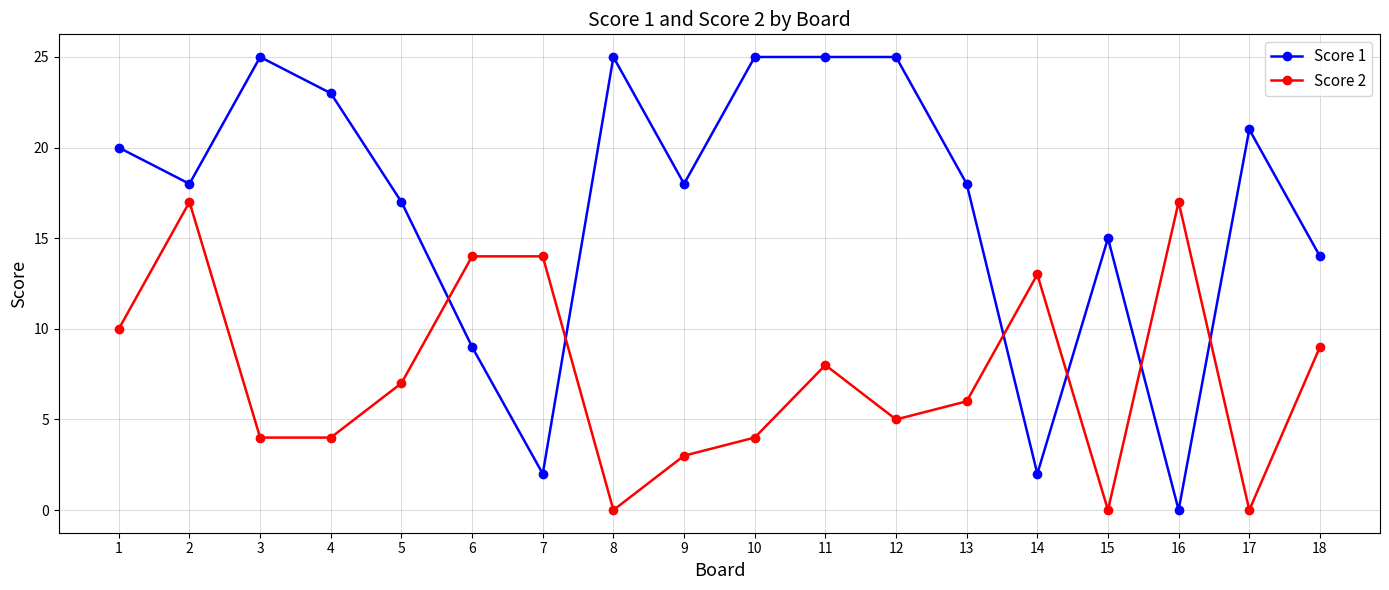

What is the greatest value displayed?

25